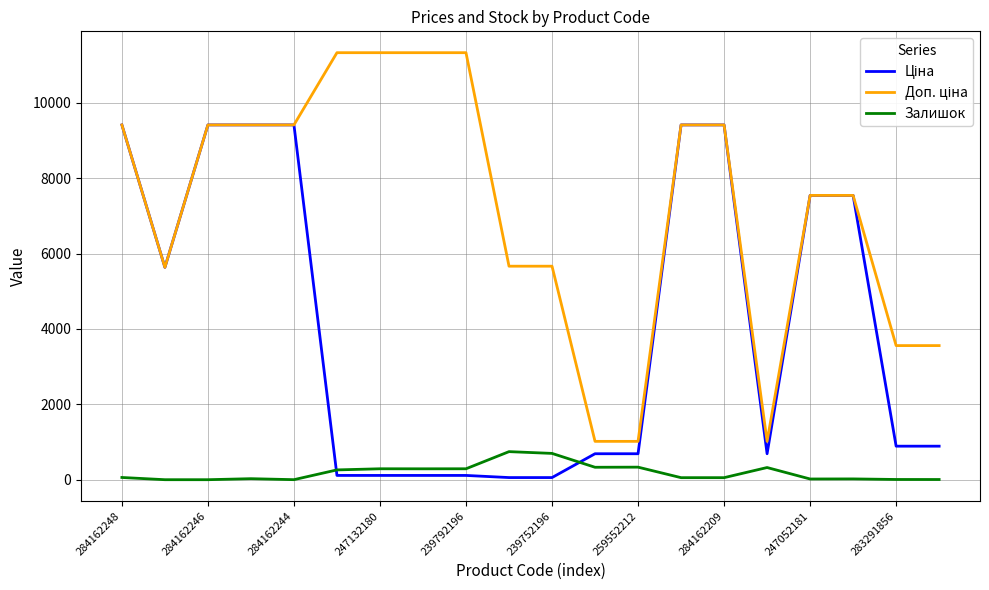

How many lines are shown in the chart?

3